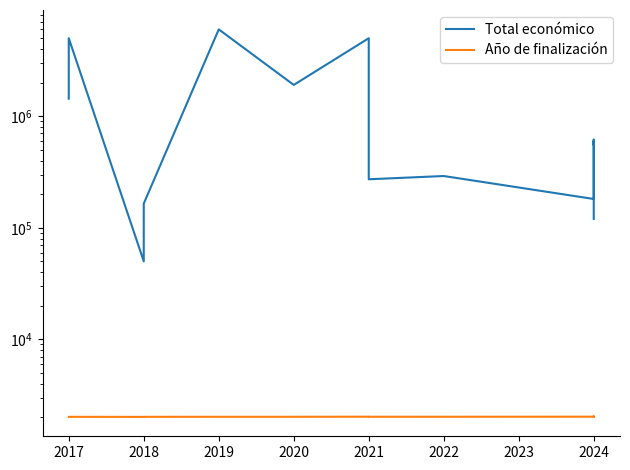

True or false: Año de finalización and Total económico cross at least once.

False